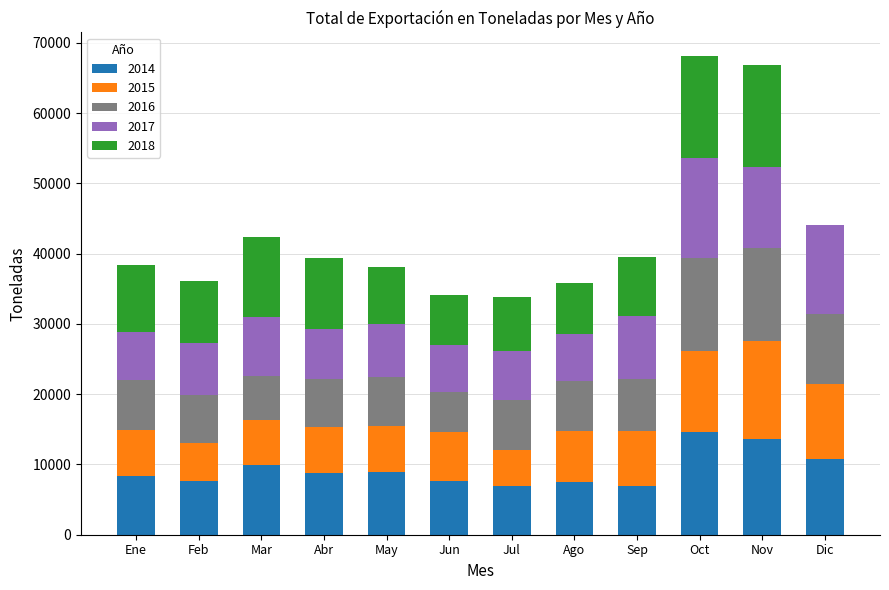

True or false: 2014 has a value of 8288.8 at Ene.

True